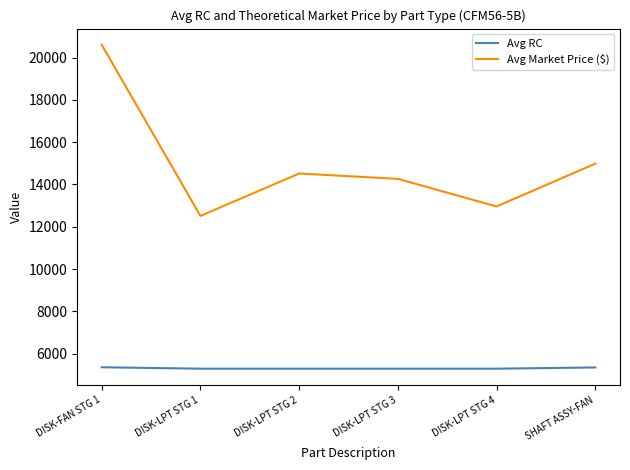

Where is Avg Market Price ($) nearest to the value 16559?

SHAFT ASSY-FAN